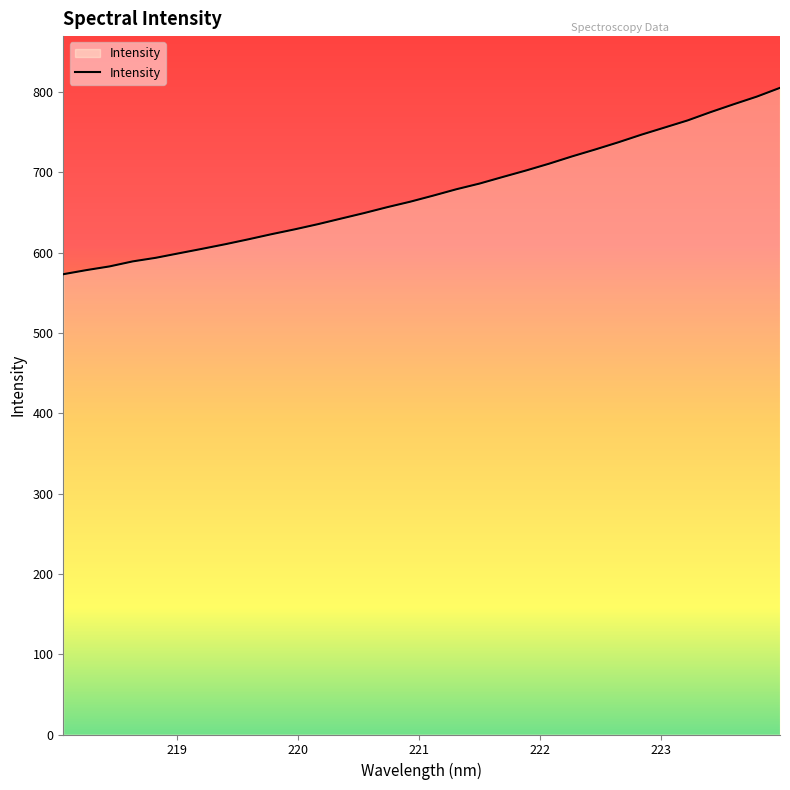

What is the difference between the maximum and minimum values?

232.0